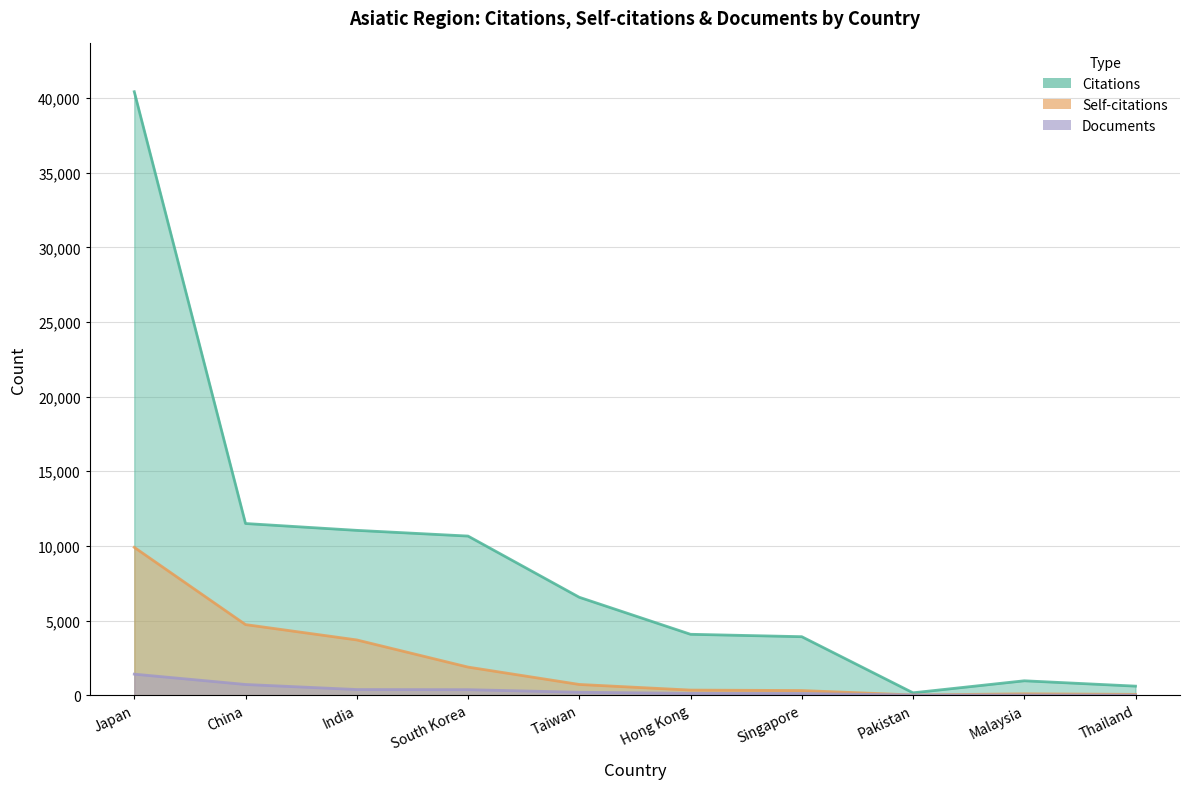

What is the sum of all Documents values?

3354